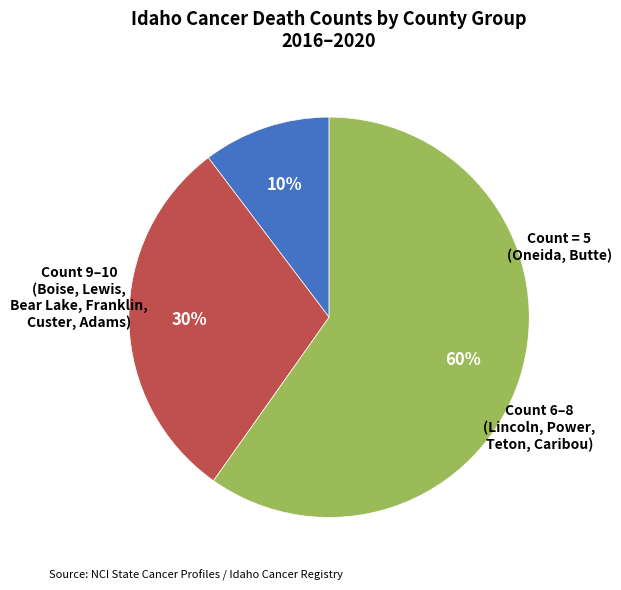

Is there any slice that represents more than half of the pie?

Yes